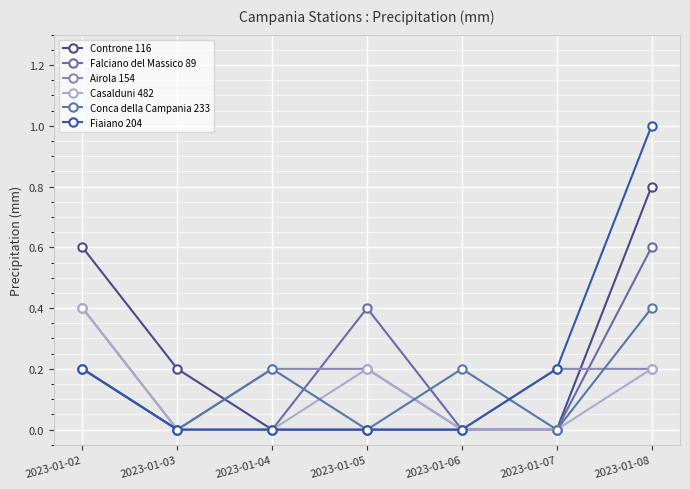

How many categories are shown in the chart?

7